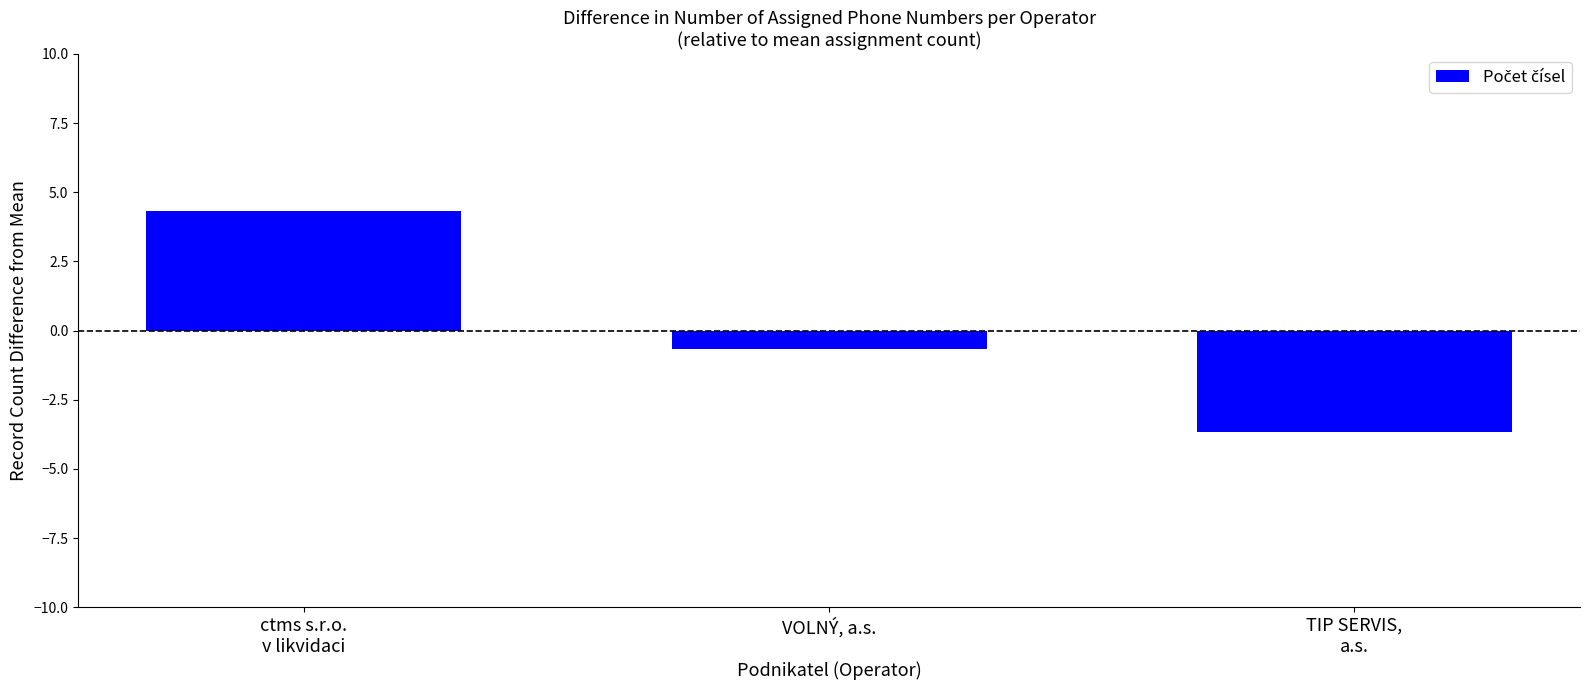

Rank the categories by value from lowest to highest.

TIP SERVIS,
a.s., VOLNÝ, a.s., ctms s.r.o.
v likvidaci